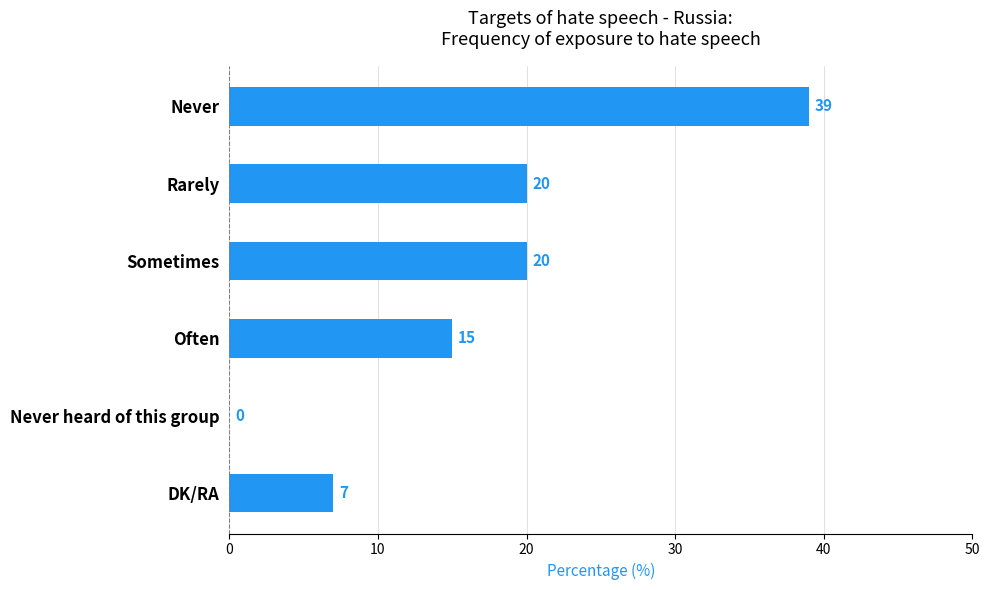

Which label corresponds to the largest value in the chart?

Never